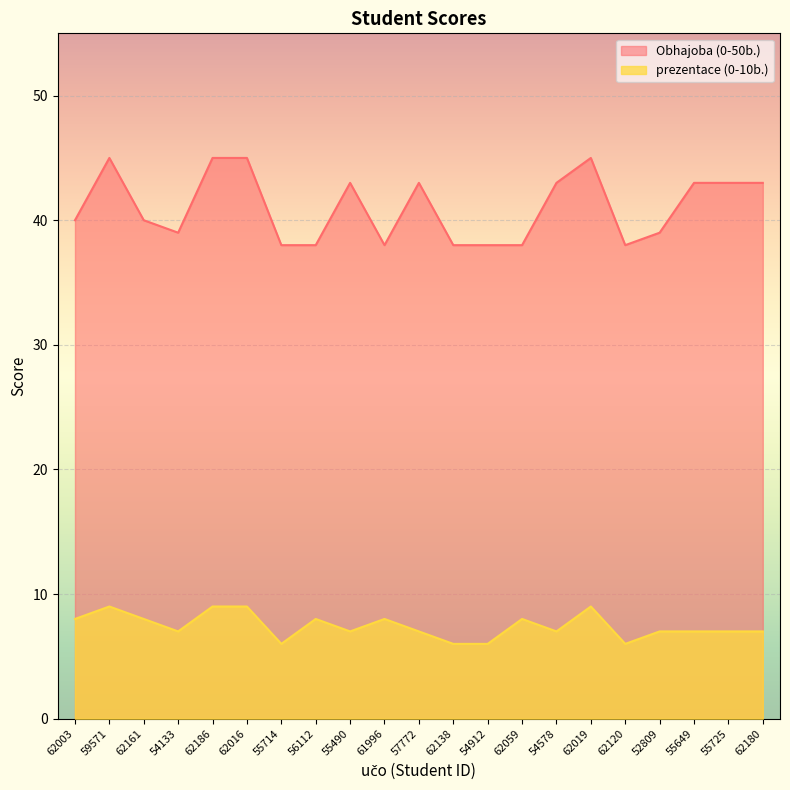

What is the total value across all series at 55725?

50